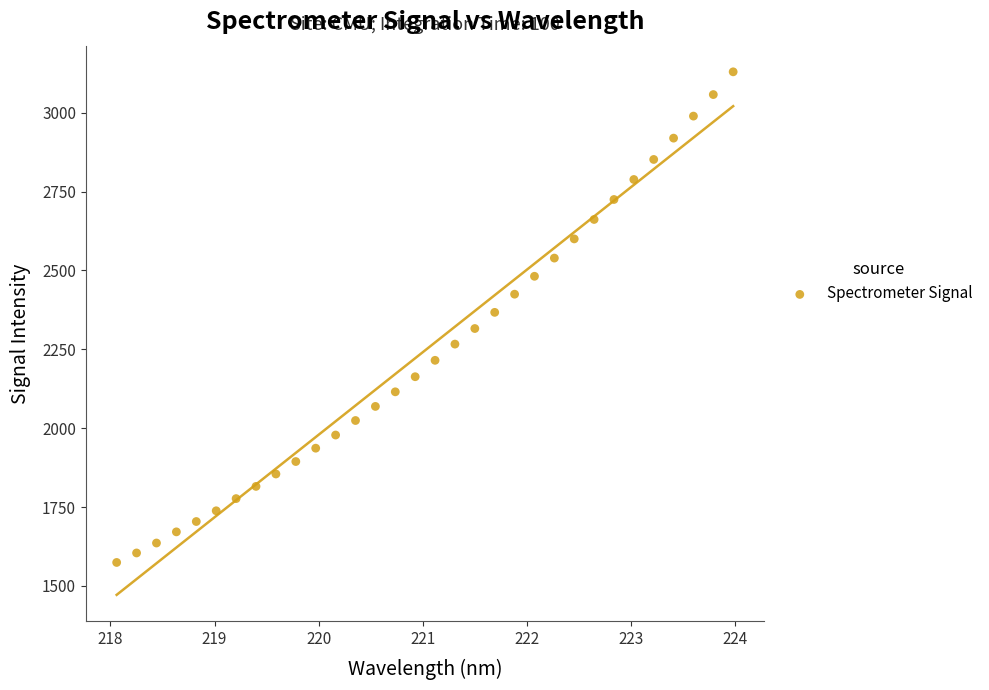

What is the range of Y values (max minus min)?

1555.6